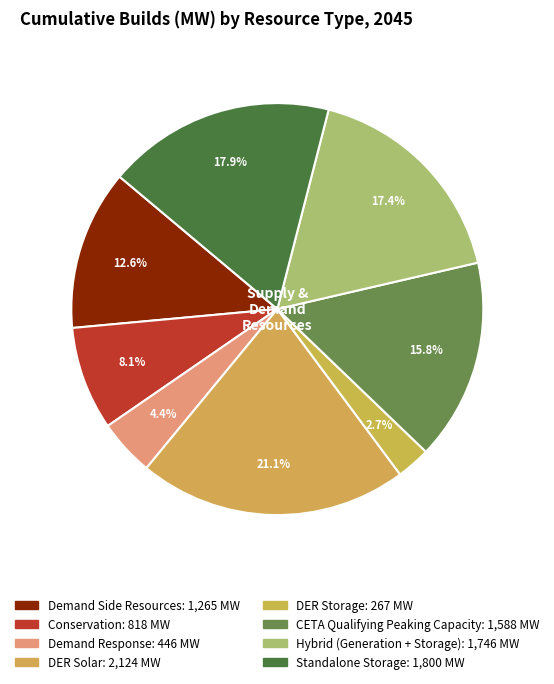

Count the number of slices in the pie.

8